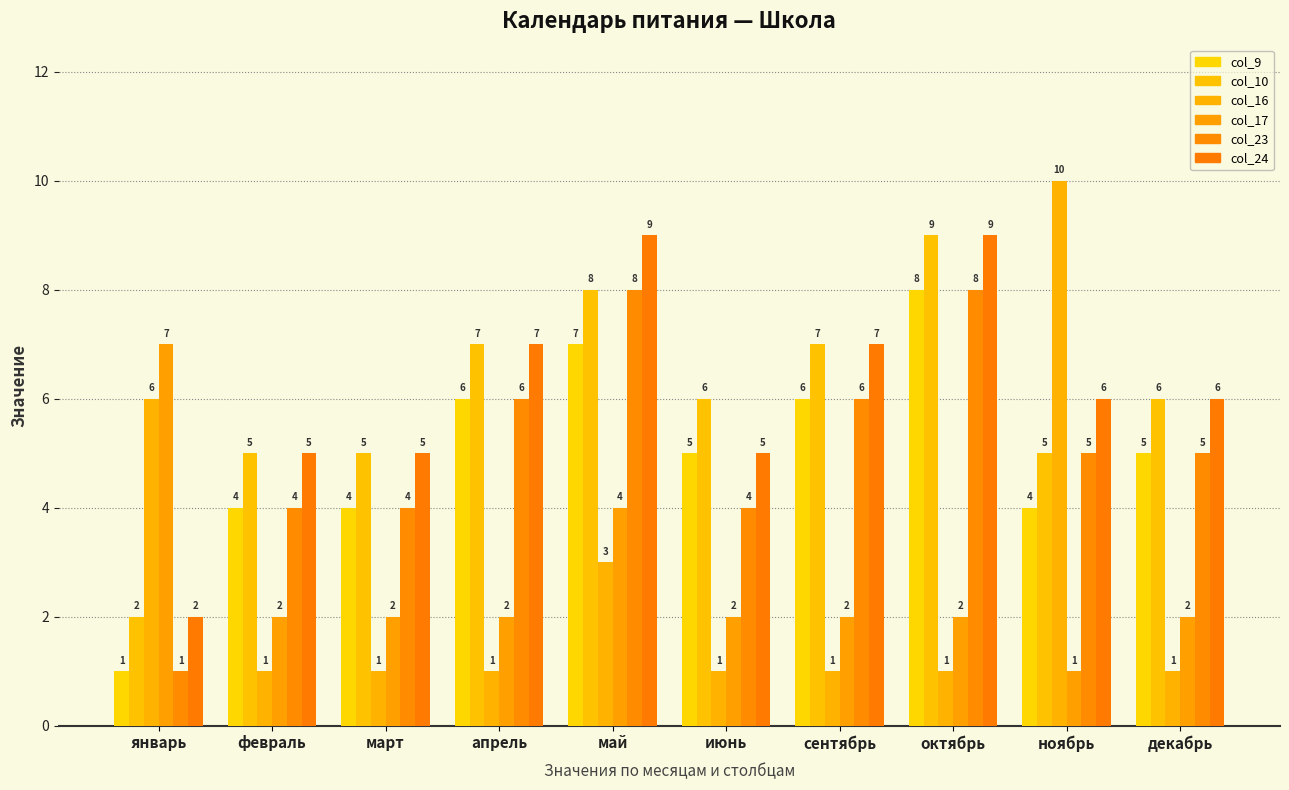

How many col_23 values are between 4 and 6?

7